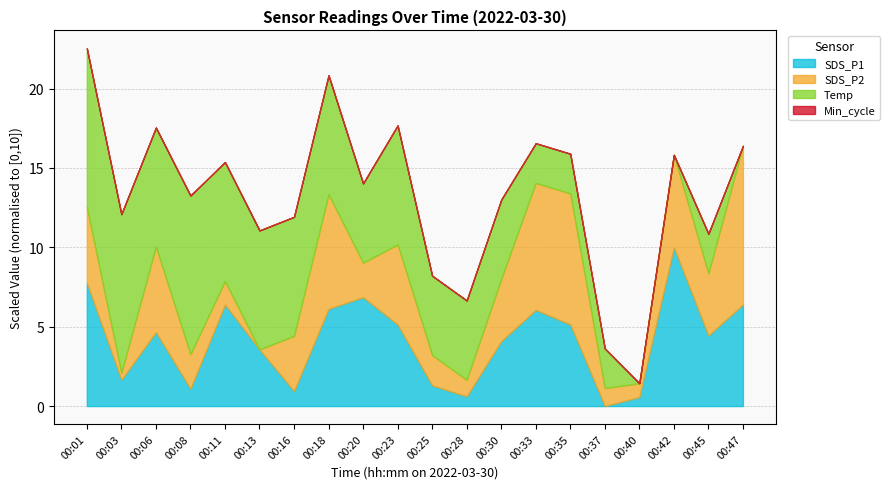

The value of SDS_P1 at 00:33 is 14.3. True or false?

False